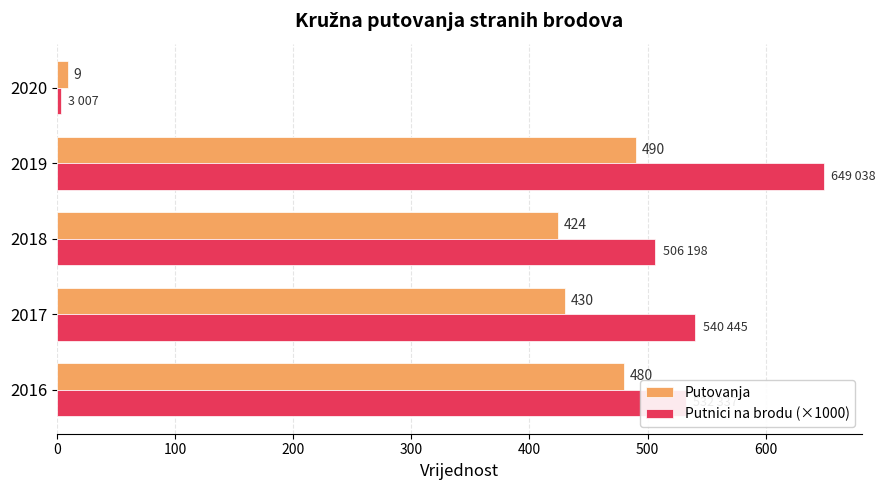

List the series in order of their overall mean, lowest first.

Putovanja, Putnici na brodu (×1000)